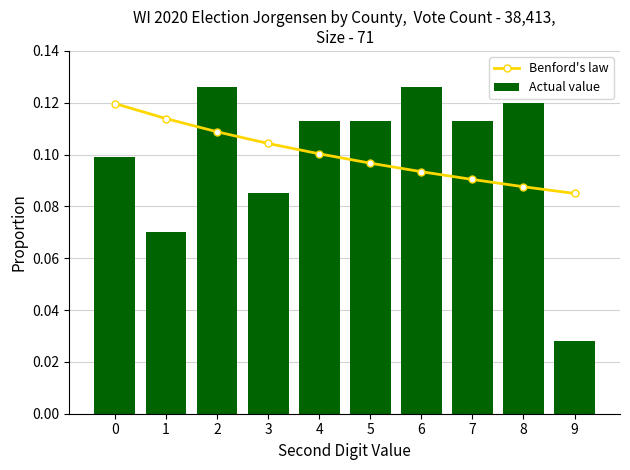

At which label is Actual value closest to 0?

9